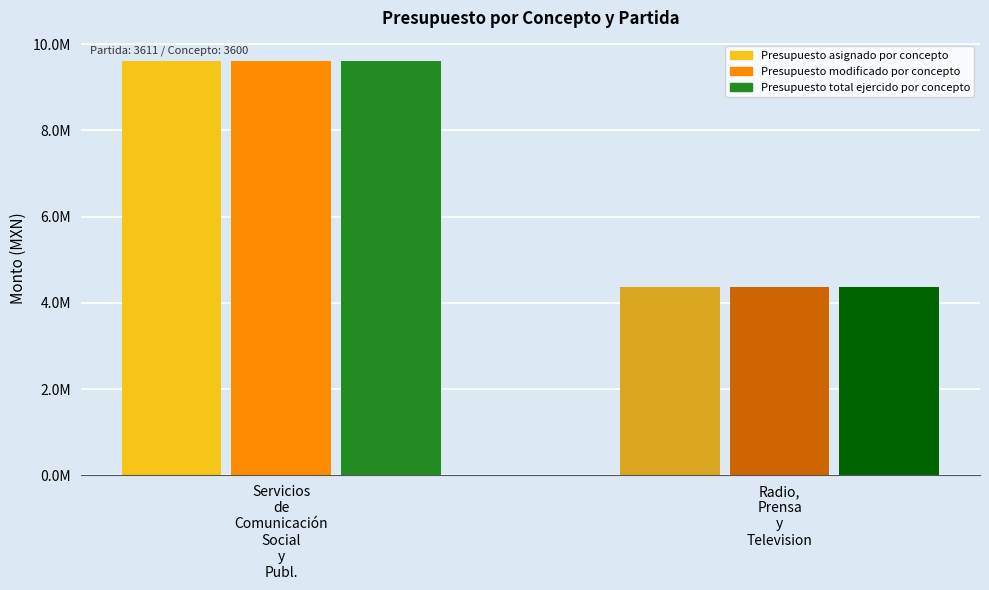

What is the minimum value for Presupuesto total ejercido por concepto?

4369517.5